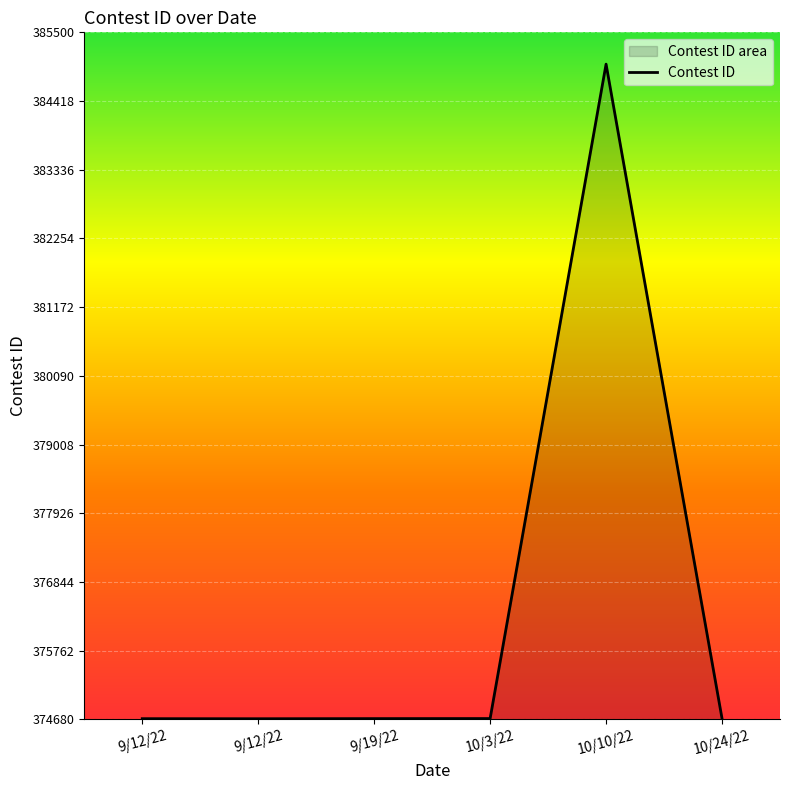

Approximately how many times larger is the value at 10/24/22 compared to 10/10/22?

1.0